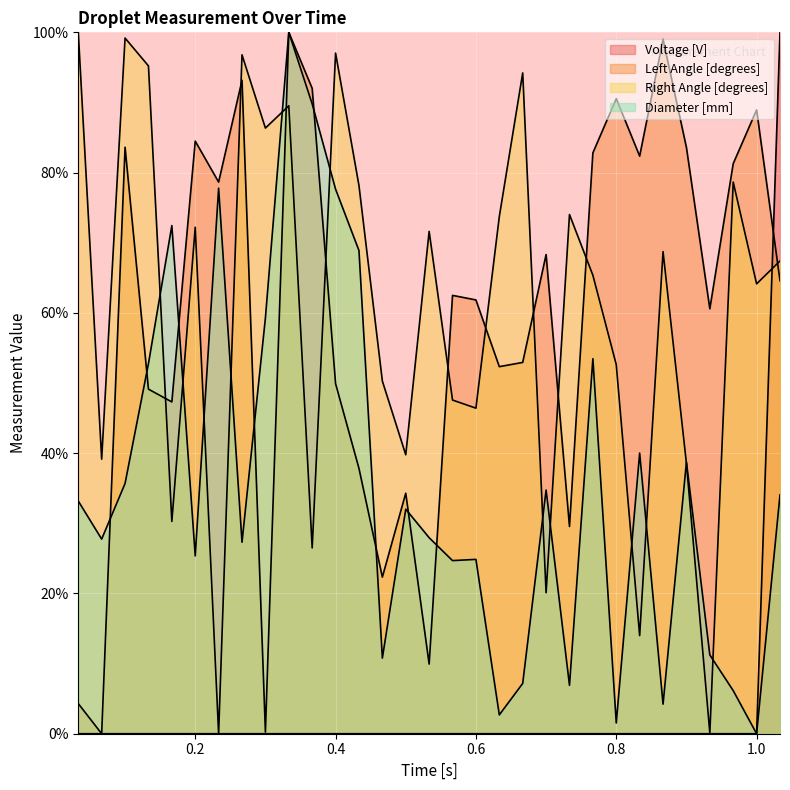

The value of Right Angle [degrees] at 0.26666666666666666 is 143.9. True or false?

False